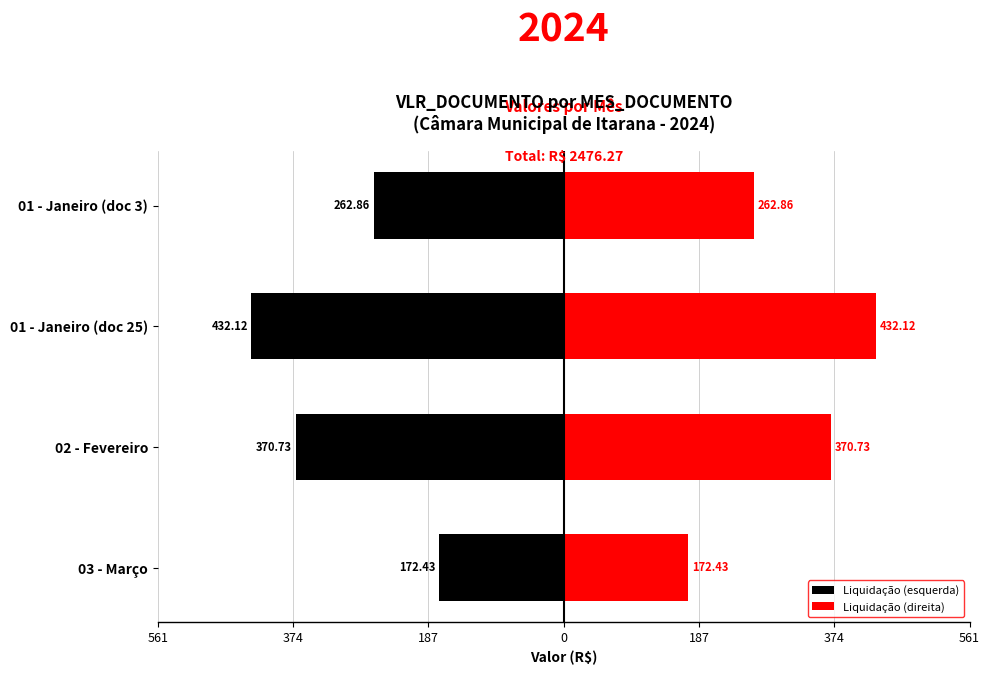

The Liquidação (direita) series shows 392.4 at 01 - Janeiro (doc 3). True or false?

False